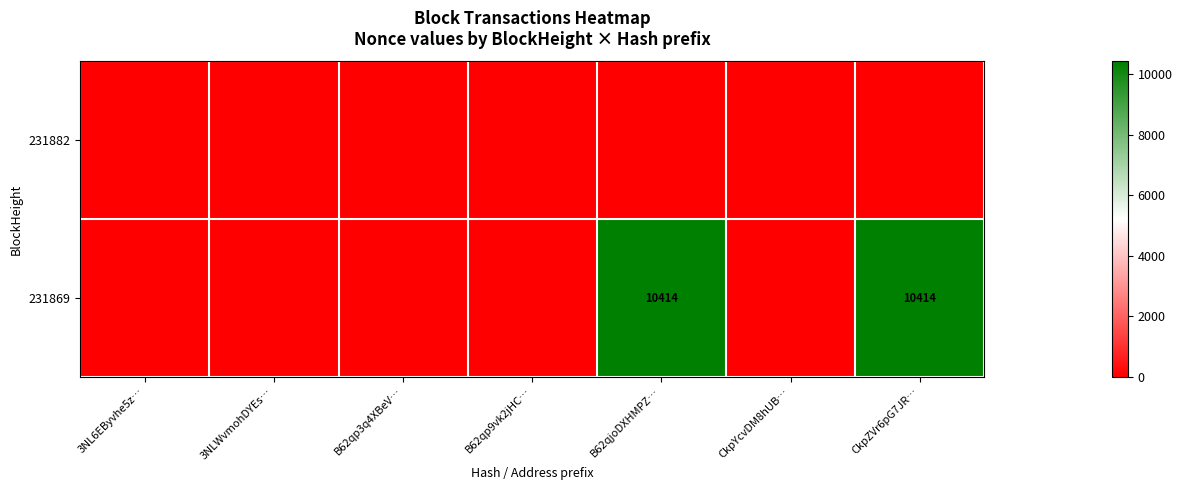

The value of 231869 at B62qjoDXHMPZ… is 18110. True or false?

False